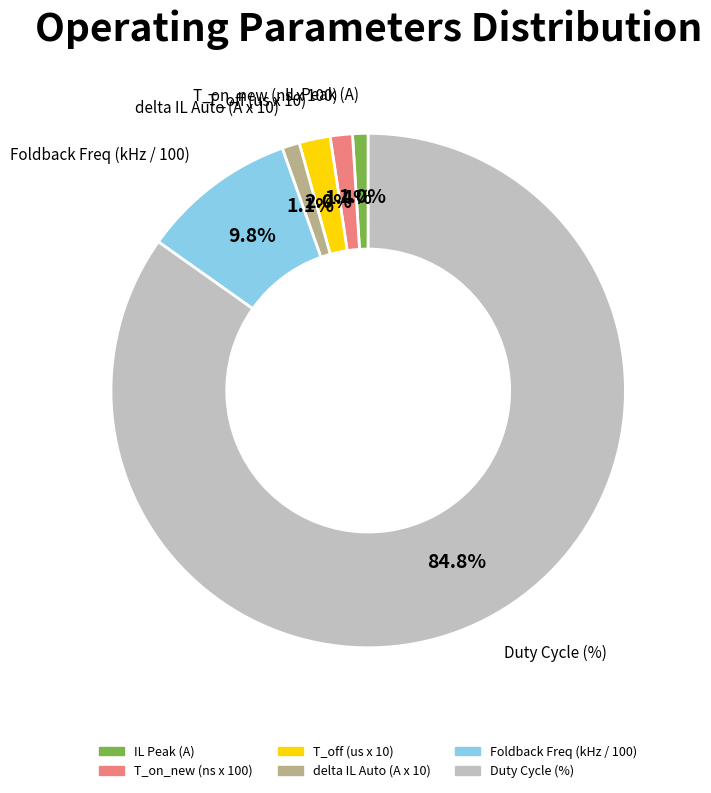

Is there any slice that represents more than half of the pie?

Yes